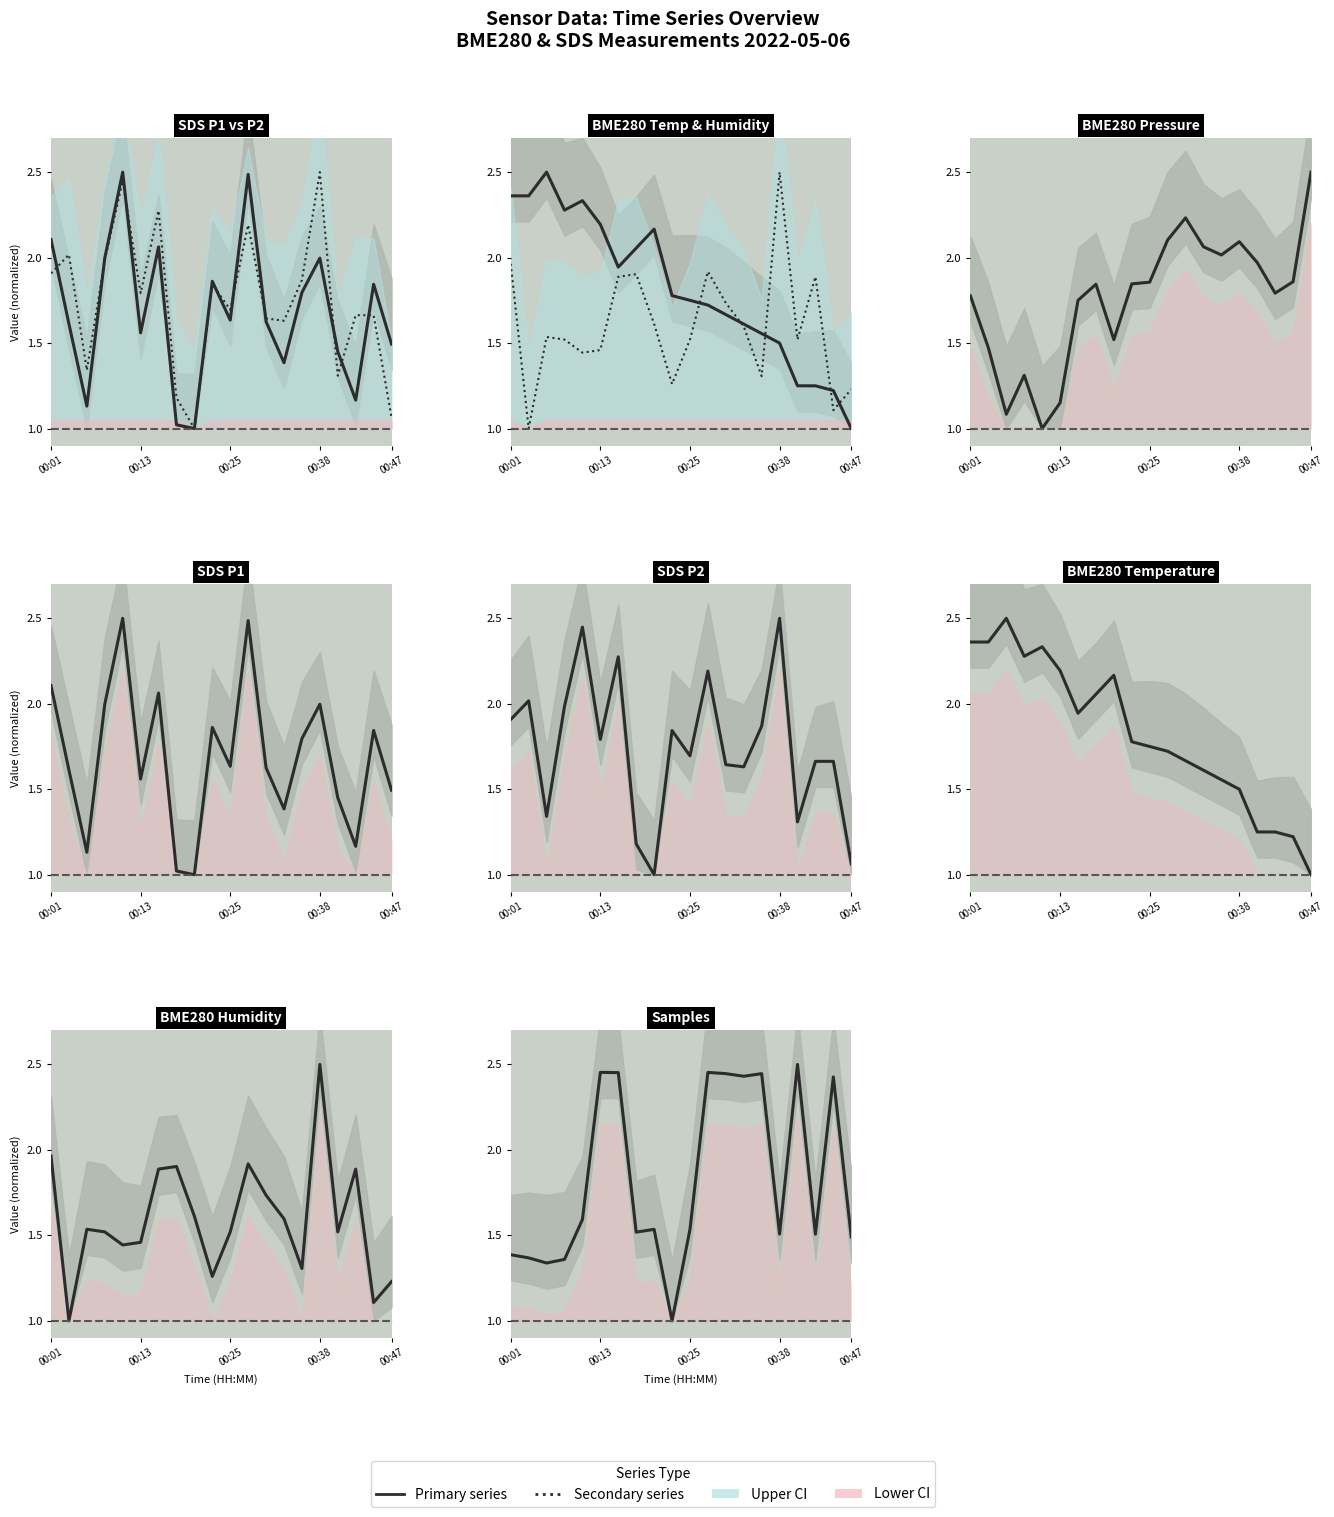

Reading right to left, what are all the values shown in this chart?

SDS_P1: 1.5	1.8	1.2	1.5	2.0	1.8	1.4	1.6	2.5	1.6	1.9	1.0	1.0	2.1	1.6	2.5	2.0	1.1	1.6	2.1
SDS_P2: 1.1	1.7	1.7	1.3	2.5	1.9	1.6	1.6	2.2	1.7	1.8	1.0	1.2	2.3	1.8	2.4	2.0	1.3	2.0	1.9
BME280_temperature: 1.0	1.2	1.2	1.2	1.5	1.6	1.6	1.7	1.7	1.7	1.8	2.2	2.1	1.9	2.2	2.3	2.3	2.5	2.4	2.4
BME280_humidity: 1.2	1.1	1.9	1.5	2.5	1.3	1.6	1.7	1.9	1.5	1.3	1.6	1.9	1.9	1.5	1.4	1.5	1.5	1.0	2.0
BME280_pressure: 2.5	1.9	1.8	2.0	2.1	2.0	2.1	2.2	2.1	1.9	1.8	1.5	1.8	1.8	1.2	1.0	1.3	1.1	1.5	1.8
Samples: 1.5	2.4	1.5	2.5	1.5	2.4	2.4	2.4	2.5	1.5	1.0	1.5	1.5	2.5	2.5	1.6	1.4	1.3	1.4	1.4